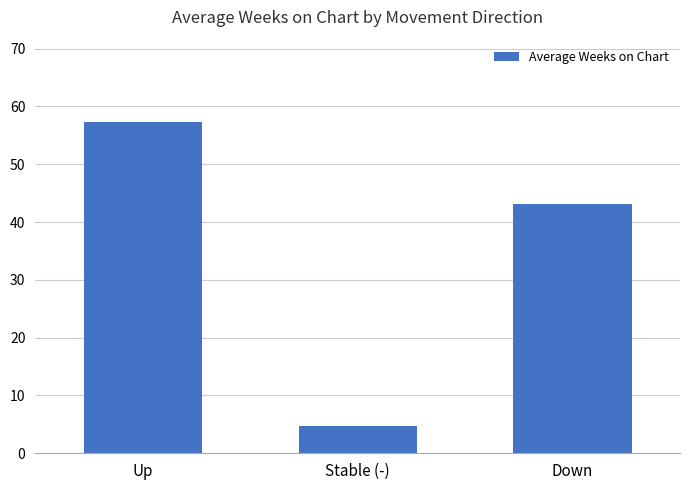

What is the label of the 1st bar from the left?

Up